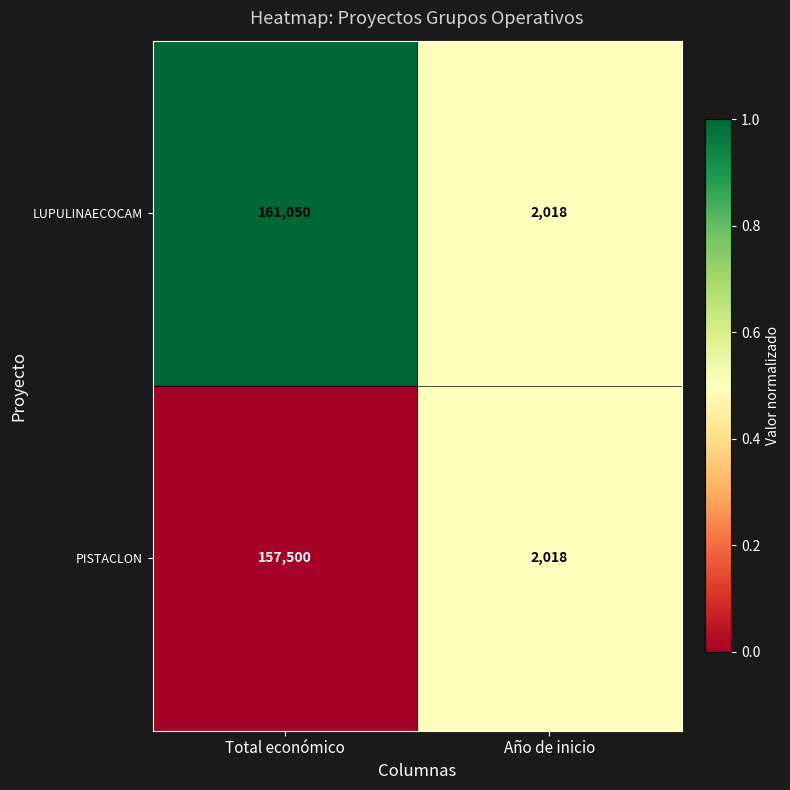

How many data points in PISTACLON are less than 157500?

1